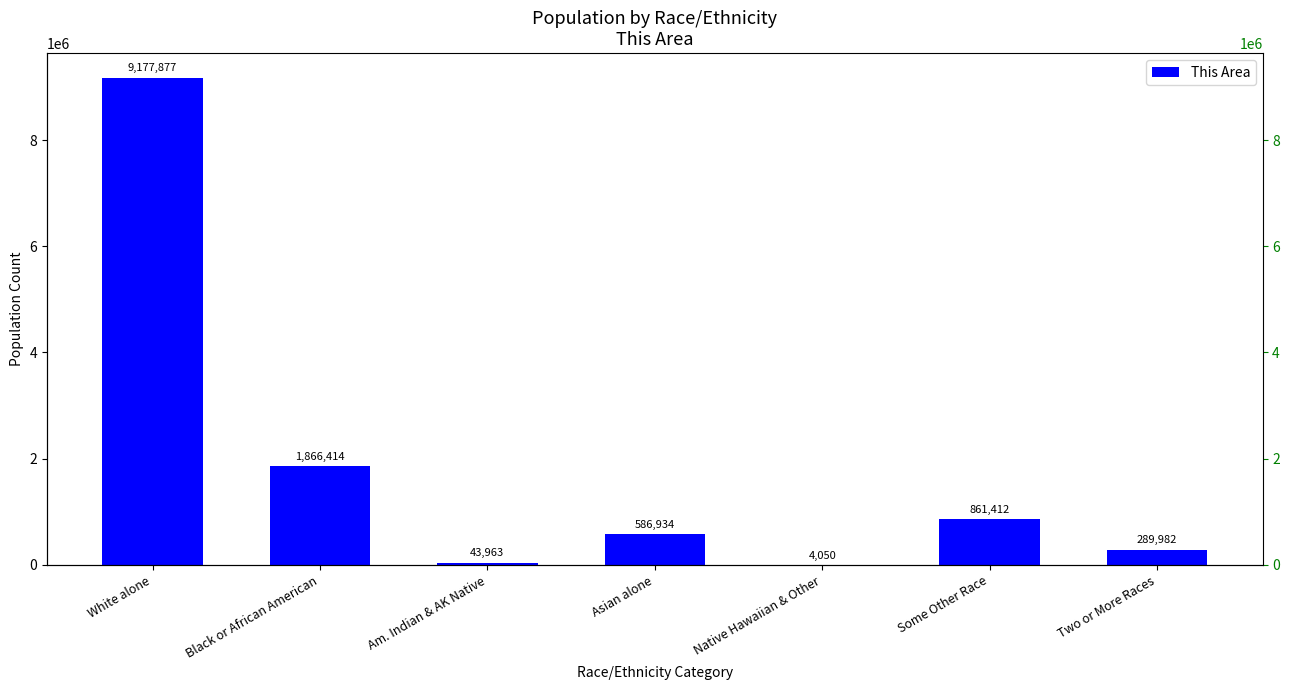

What is the smallest value displayed?

4050